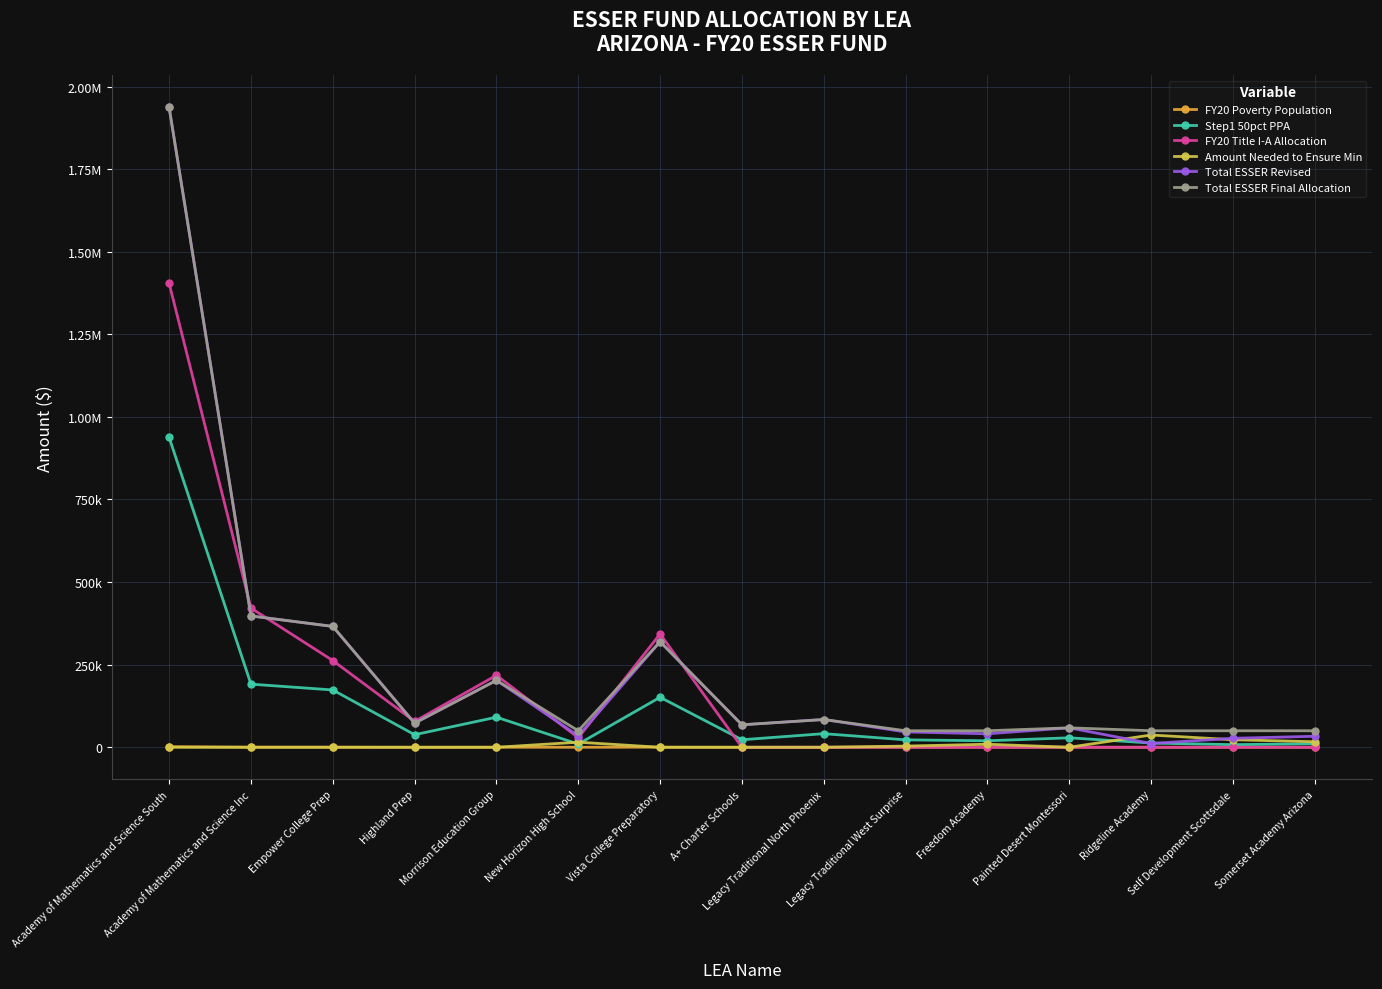

What are all the series names shown in the legend?

FY20 Poverty Population, Step1 50pct PPA, FY20 Title I-A Allocation, Amount Needed to Ensure Min, Total ESSER Revised, Total ESSER Final Allocation